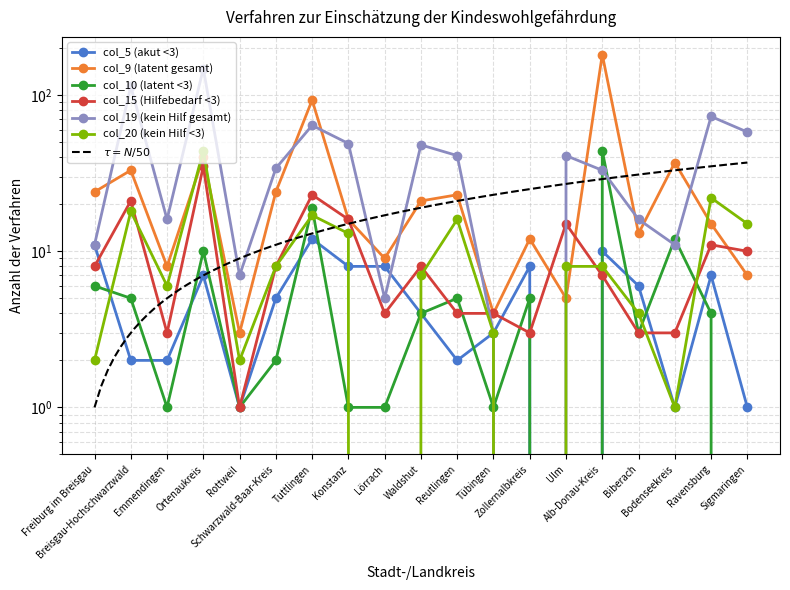

What is the value of the col_15 (Hilfebedarf <3) point at the 6th from the left?

8